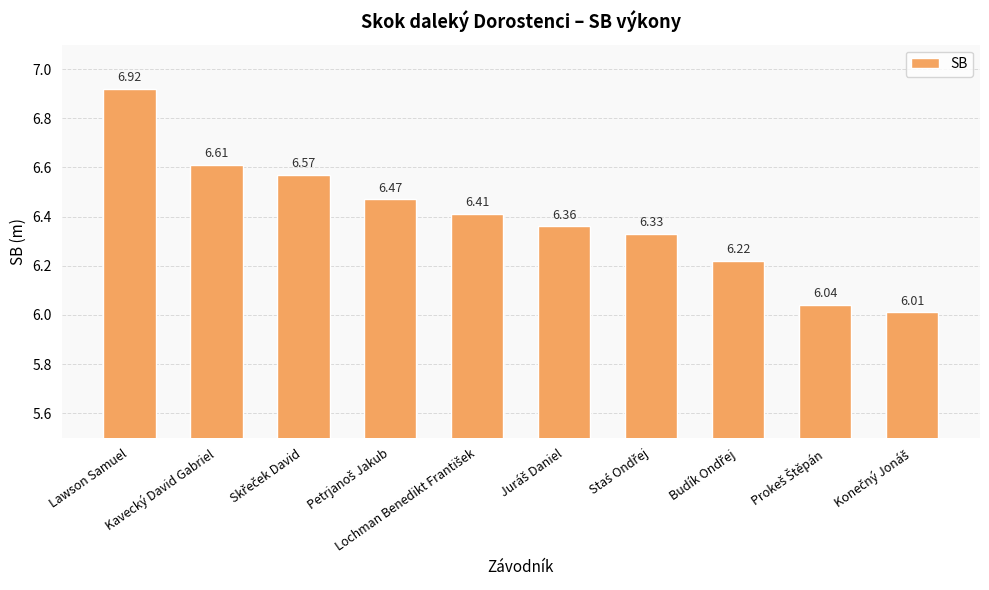

What is the sum of all values?

63.9